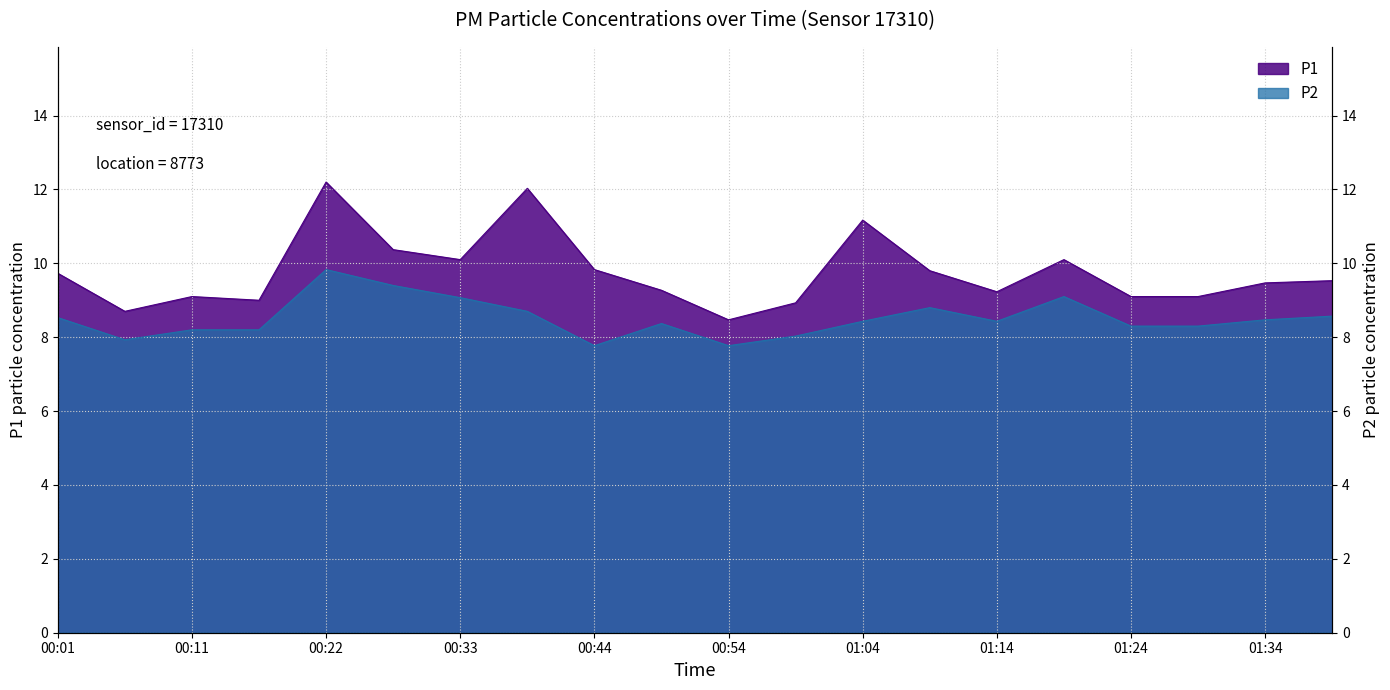

What is the difference between the maximum and second lowest values in the P2 series?

2.1